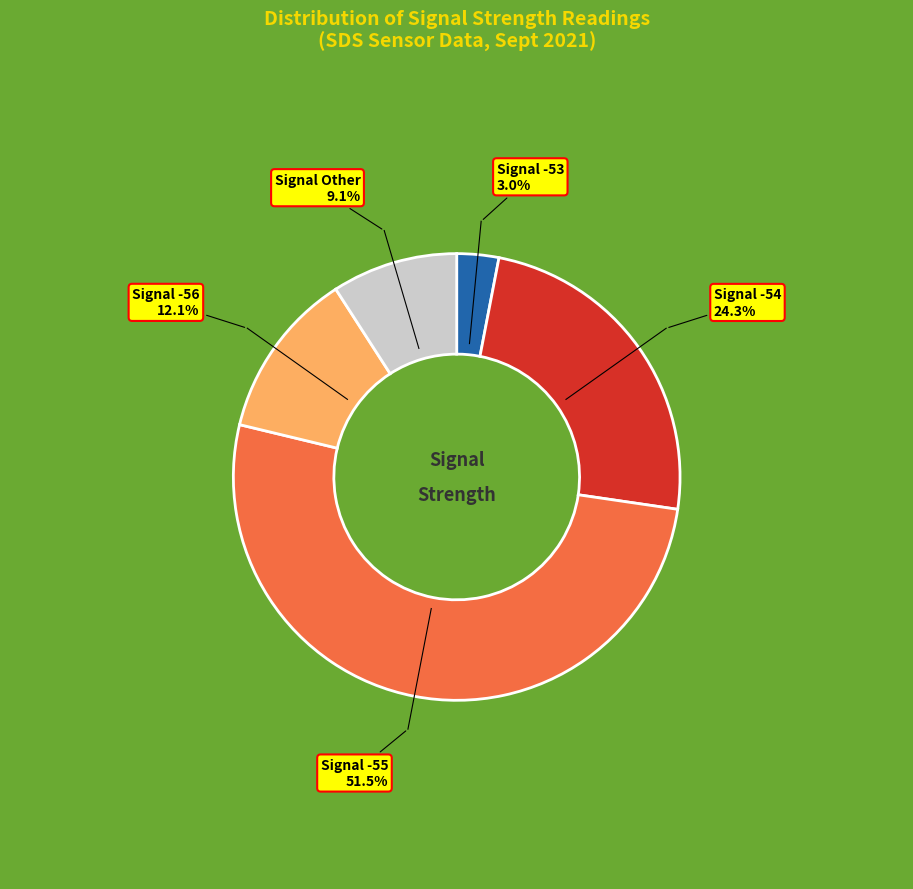

Is there a majority slice in this chart?

Yes